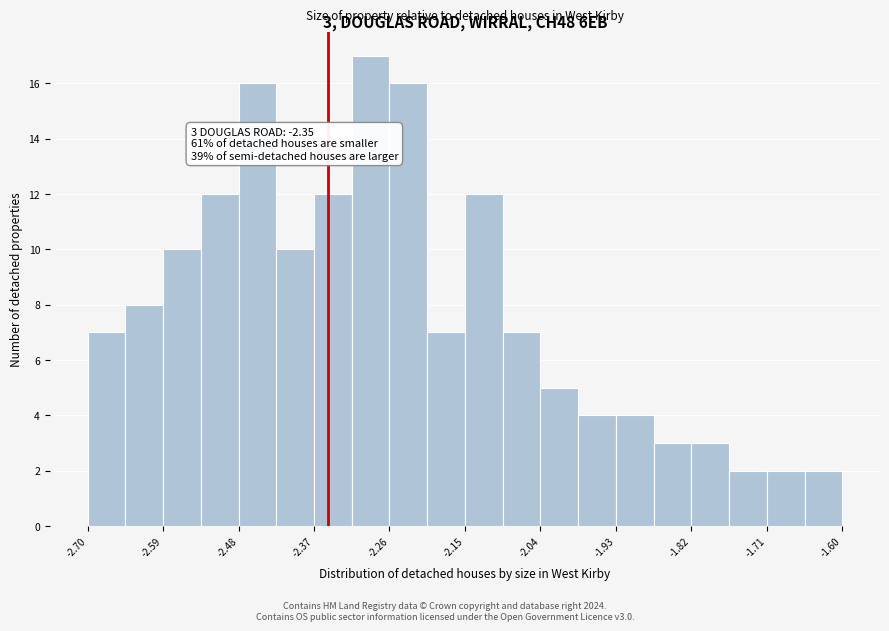

Read against the x-axis, roughly where is the centre of the tallest bar?

-2.28